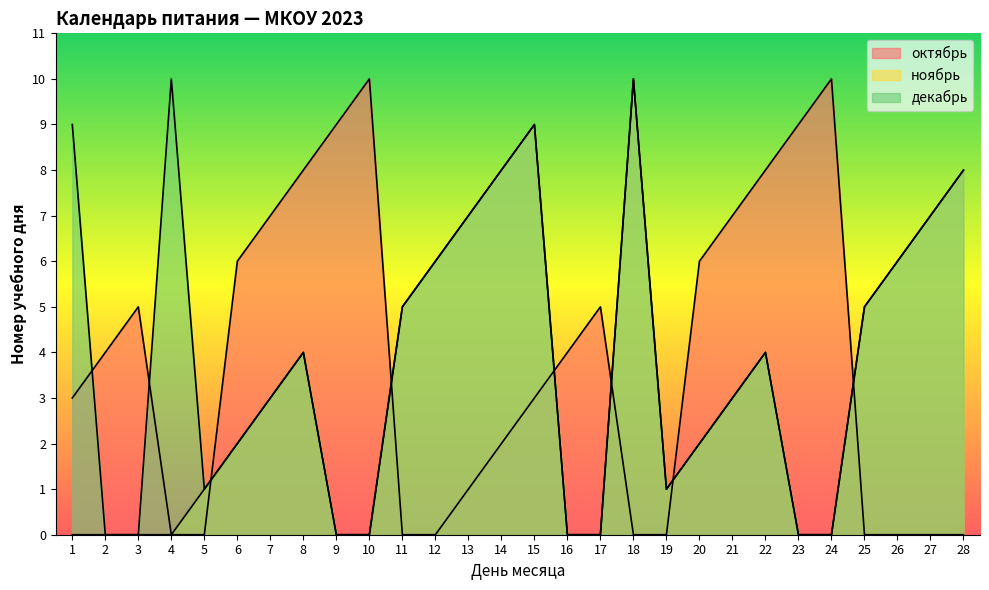

What is the total value across all series at 18?

20